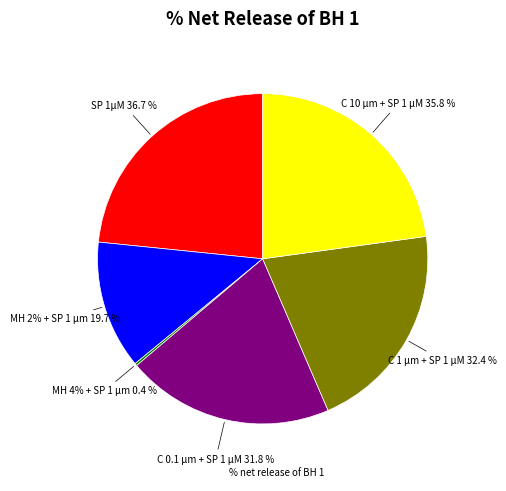

To the nearest percent, what portion does C 1 µm + SP 1 µM represent?

21%